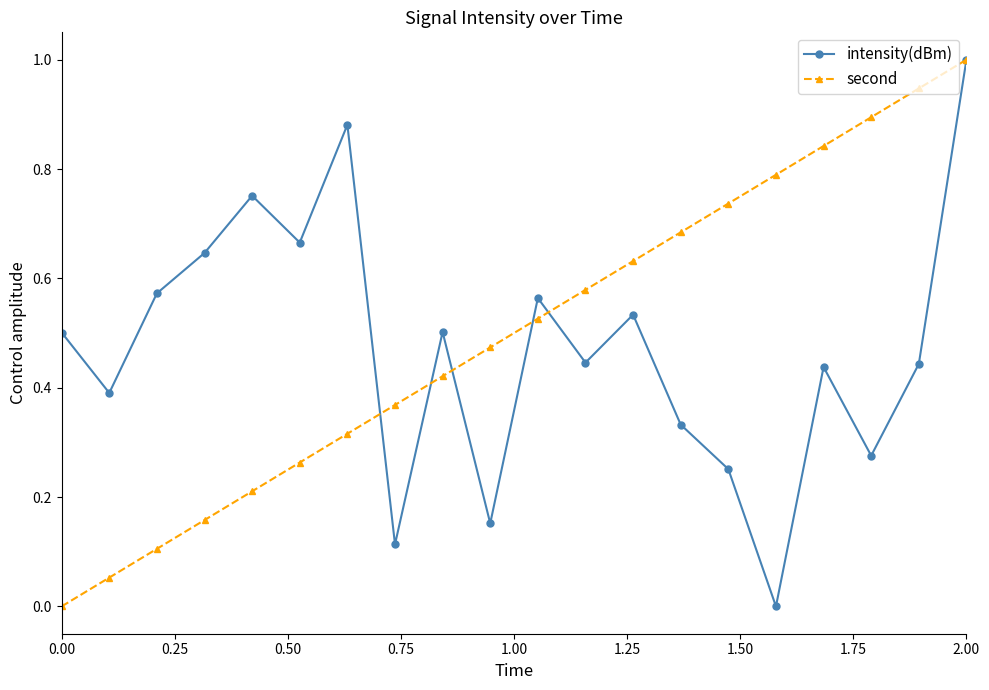

How many interior local valleys does the intensity(dBm) series have?

7